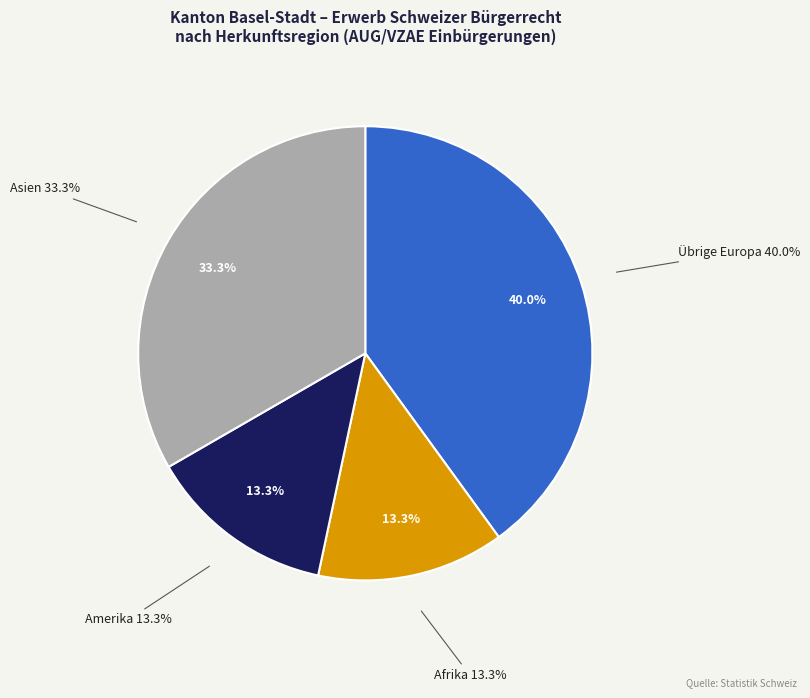

What is the smallest slice in the pie chart?

Afrika